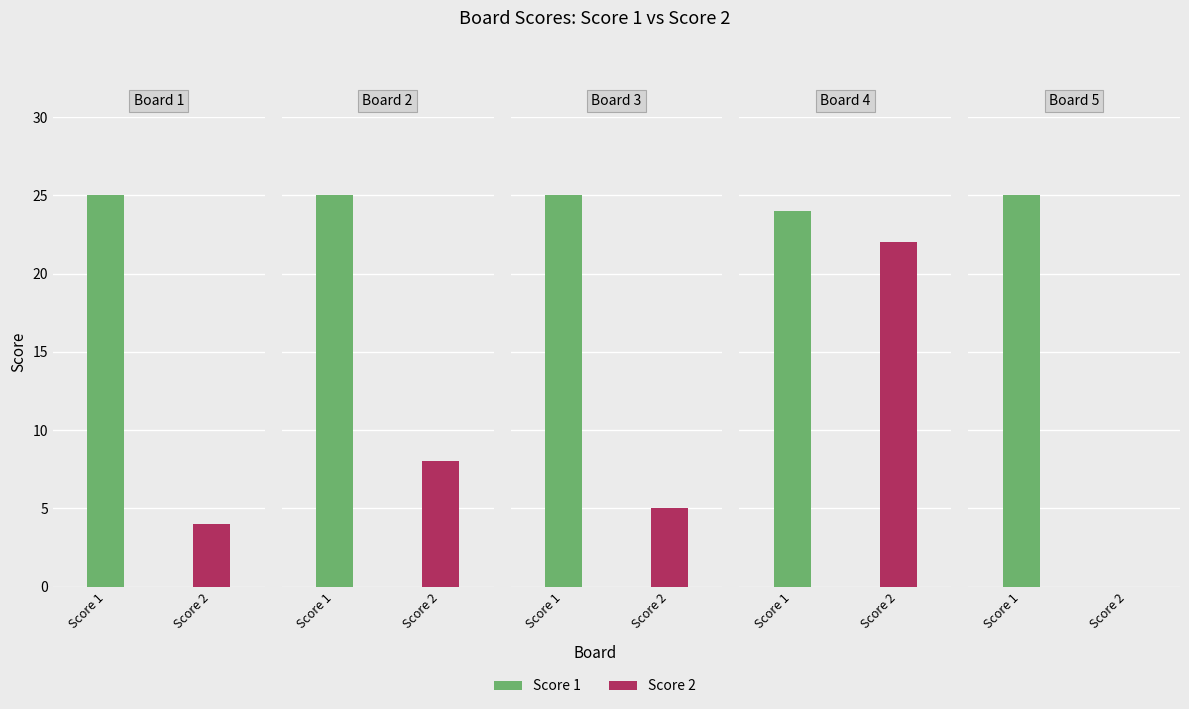

What is the maximum value shown in the chart?

25